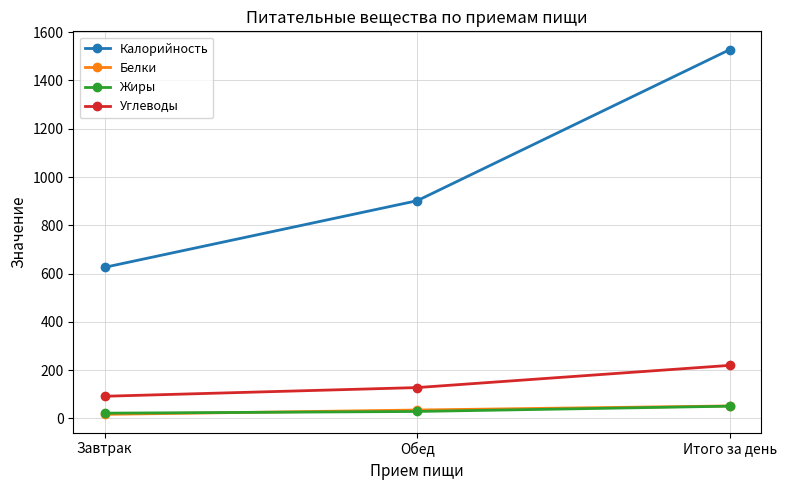

Is this an area chart (filled region under the line)?

No